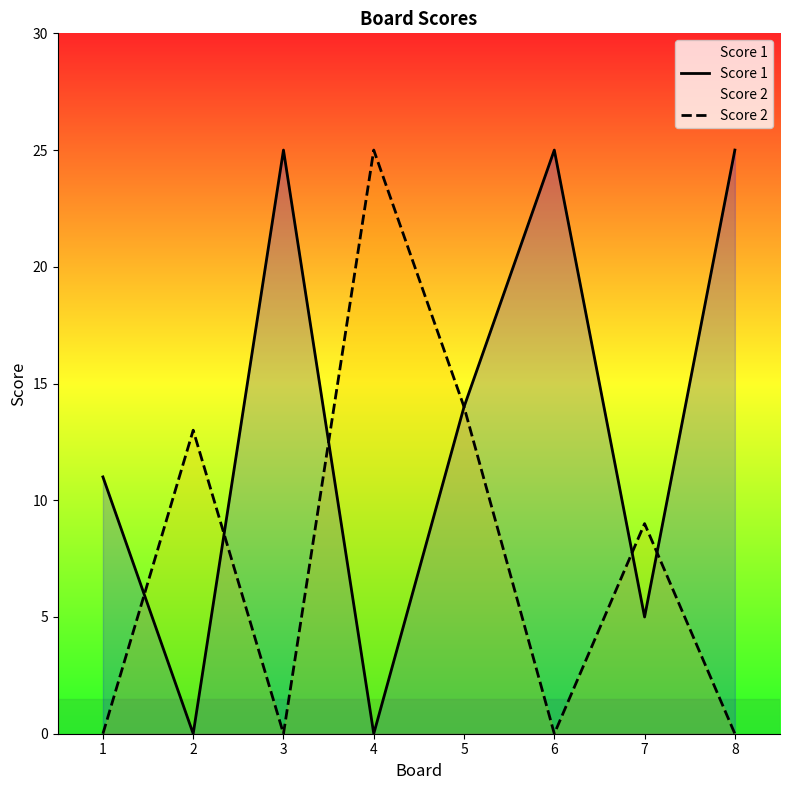

Rank the series by their average value, from highest to lowest.

Score 1, Score 2